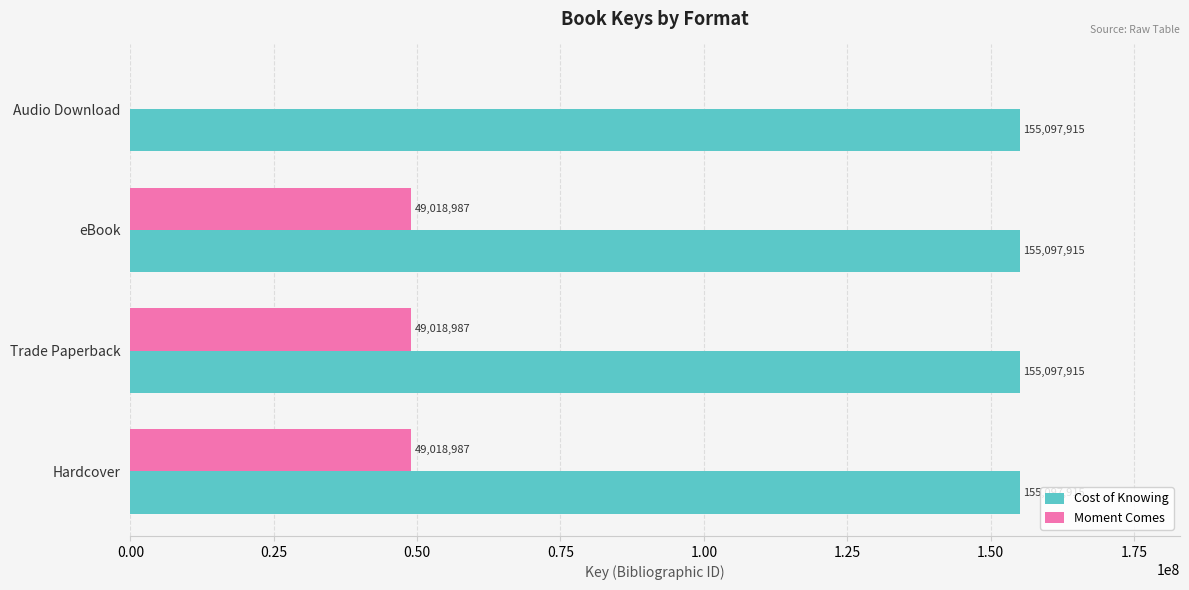

Which series has the largest total across all categories?

Cost of Knowing